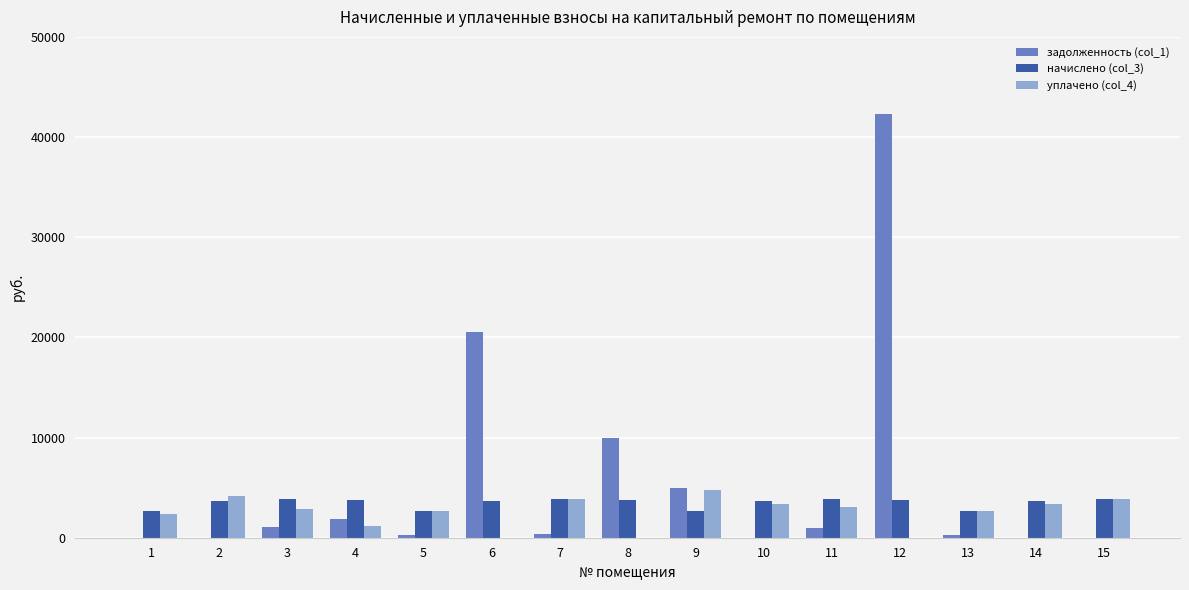

What is the maximum value shown in the chart?

42303.0